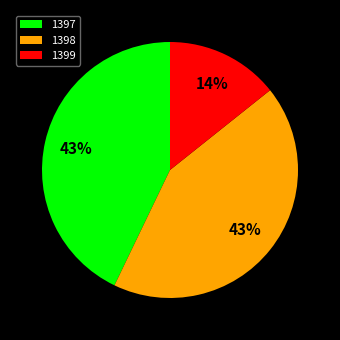

To the nearest percent, what portion does 1398 represent?

43%